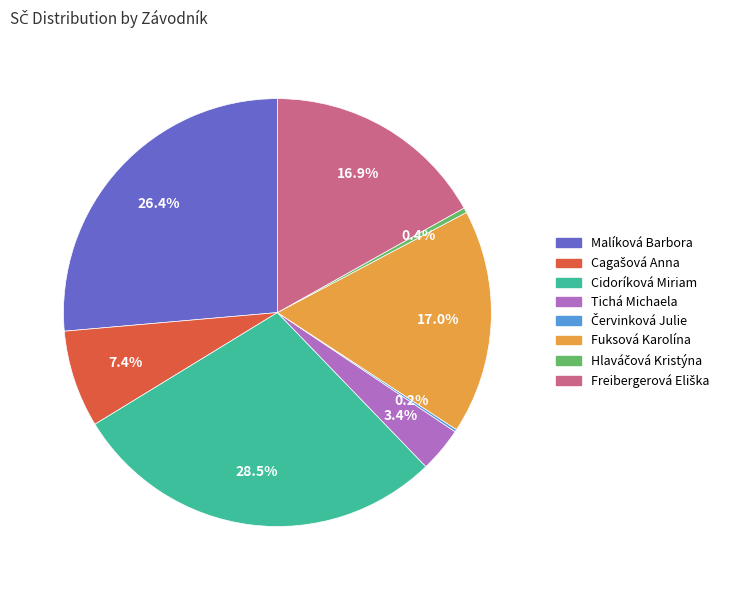

The Cidoríková Miriam slice represents 35% of the pie. True or false?

False